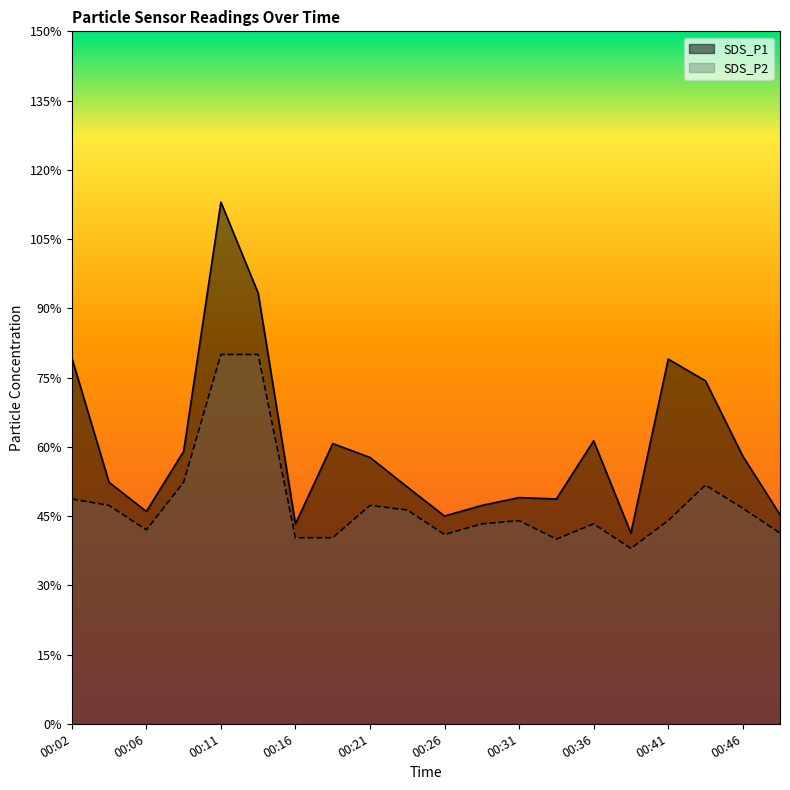

Reading right to left, transcribe all the data shown in this chart.

SDS_P1: 4.5	5.8	7.4	7.9	4.1	6.1	4.9	4.9	4.7	4.5	5.1	5.8	6.1	4.3	9.3	11.3	5.9	4.6	5.2	7.9
SDS_P2: 4.1	4.7	5.2	4.4	3.8	4.3	4.0	4.4	4.3	4.1	4.6	4.7	4.0	4.0	8.0	8.0	5.2	4.2	4.7	4.9